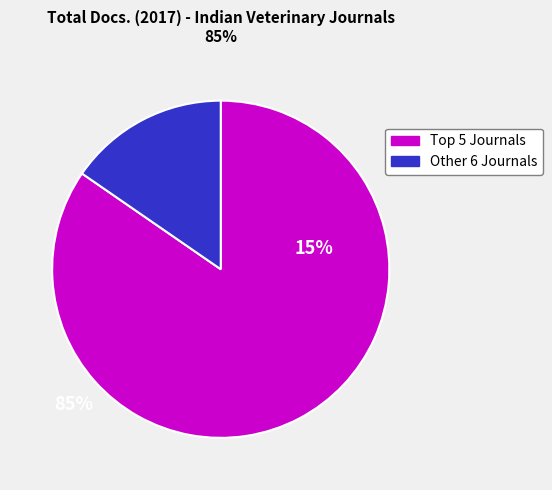

Is there any slice that represents more than half of the pie?

Yes